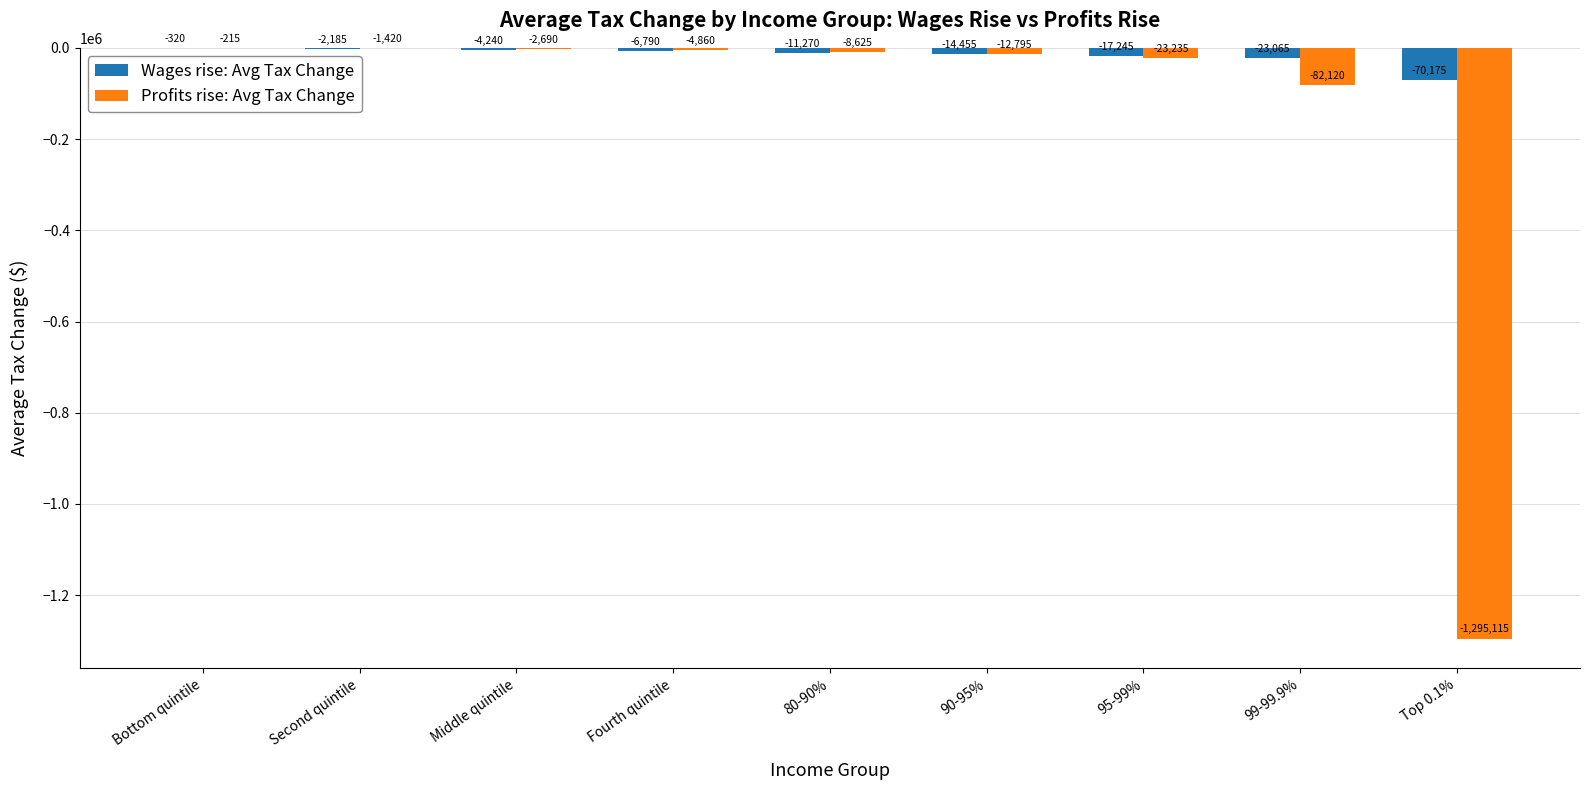

What is the spread (max minus min) of values at 90-95%?

1660